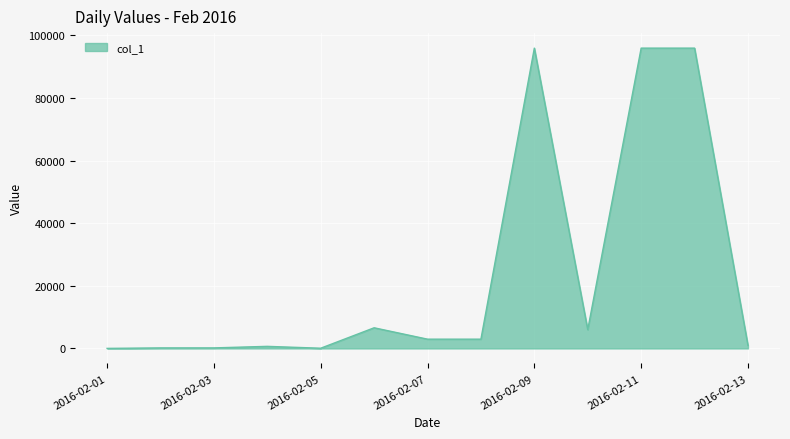

What is the greatest value displayed?

95959